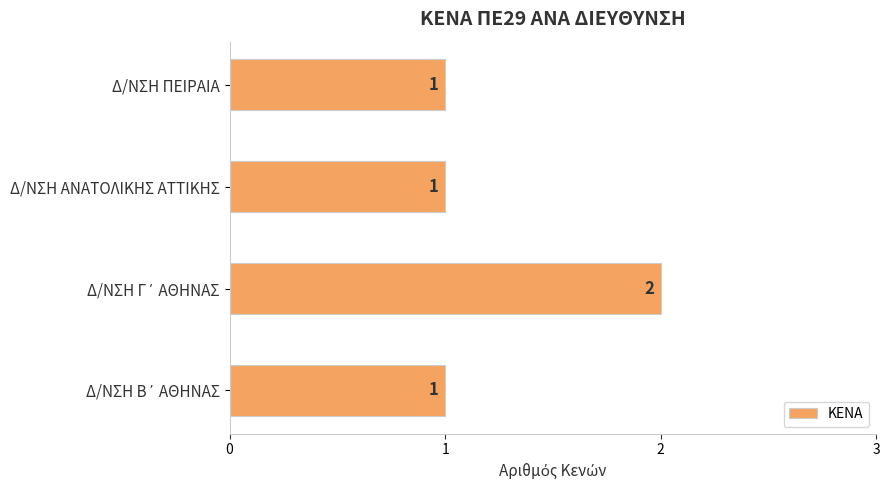

How many bars are there in total?

4